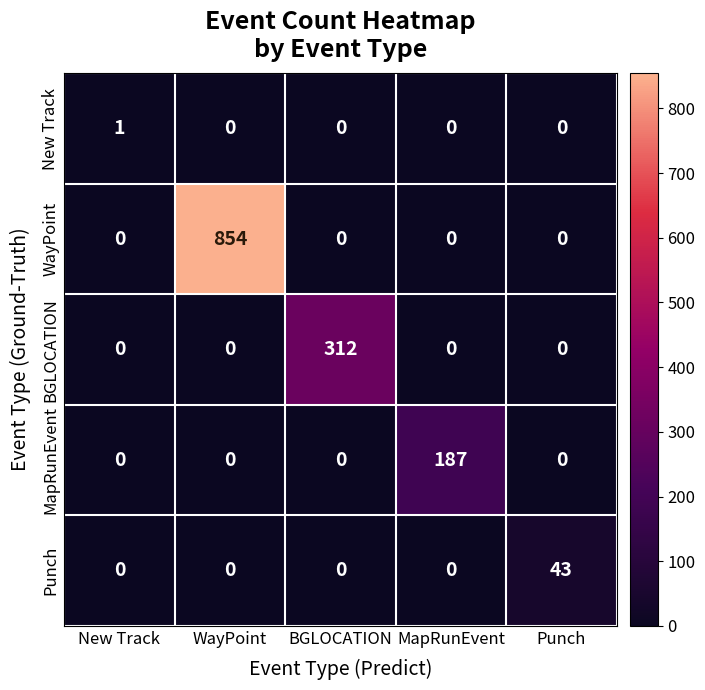

At which category is the sum across all series the highest?

WayPoint